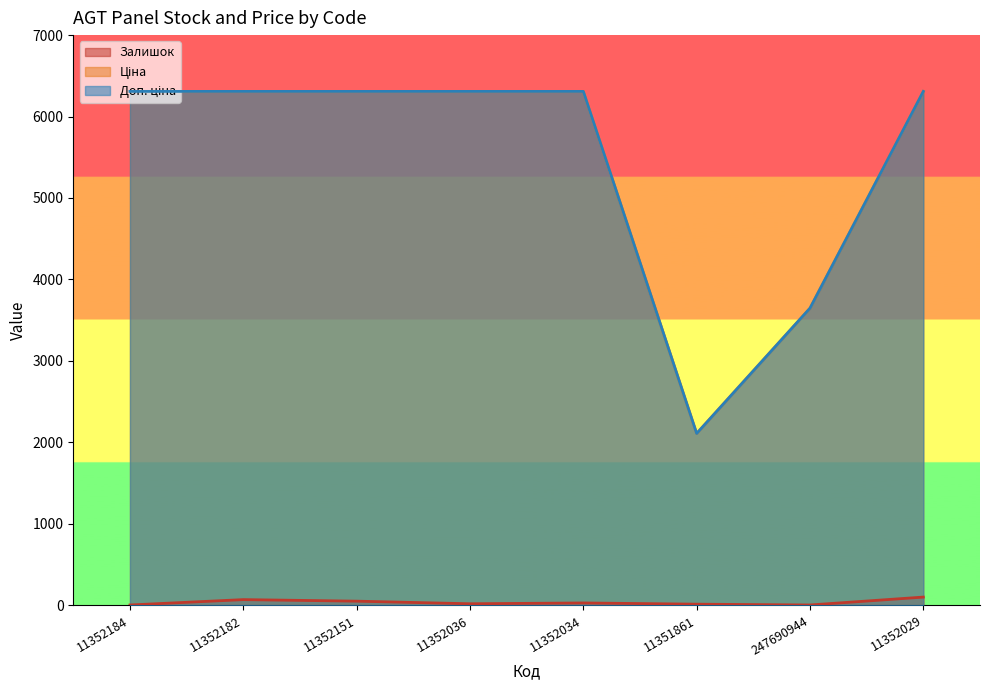

What is the label of the 8th point from the right?

11352184